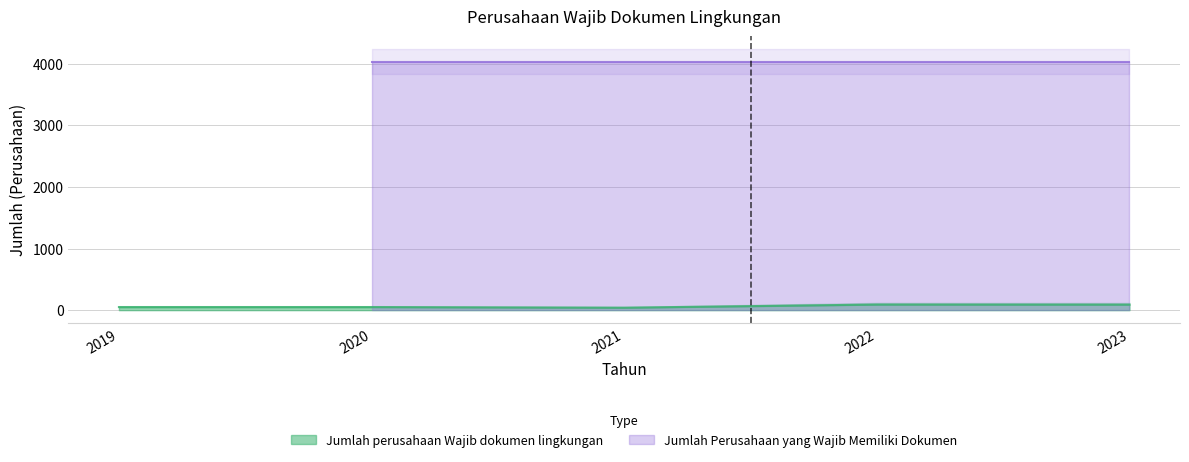

Does the chart have visible grid lines?

Yes